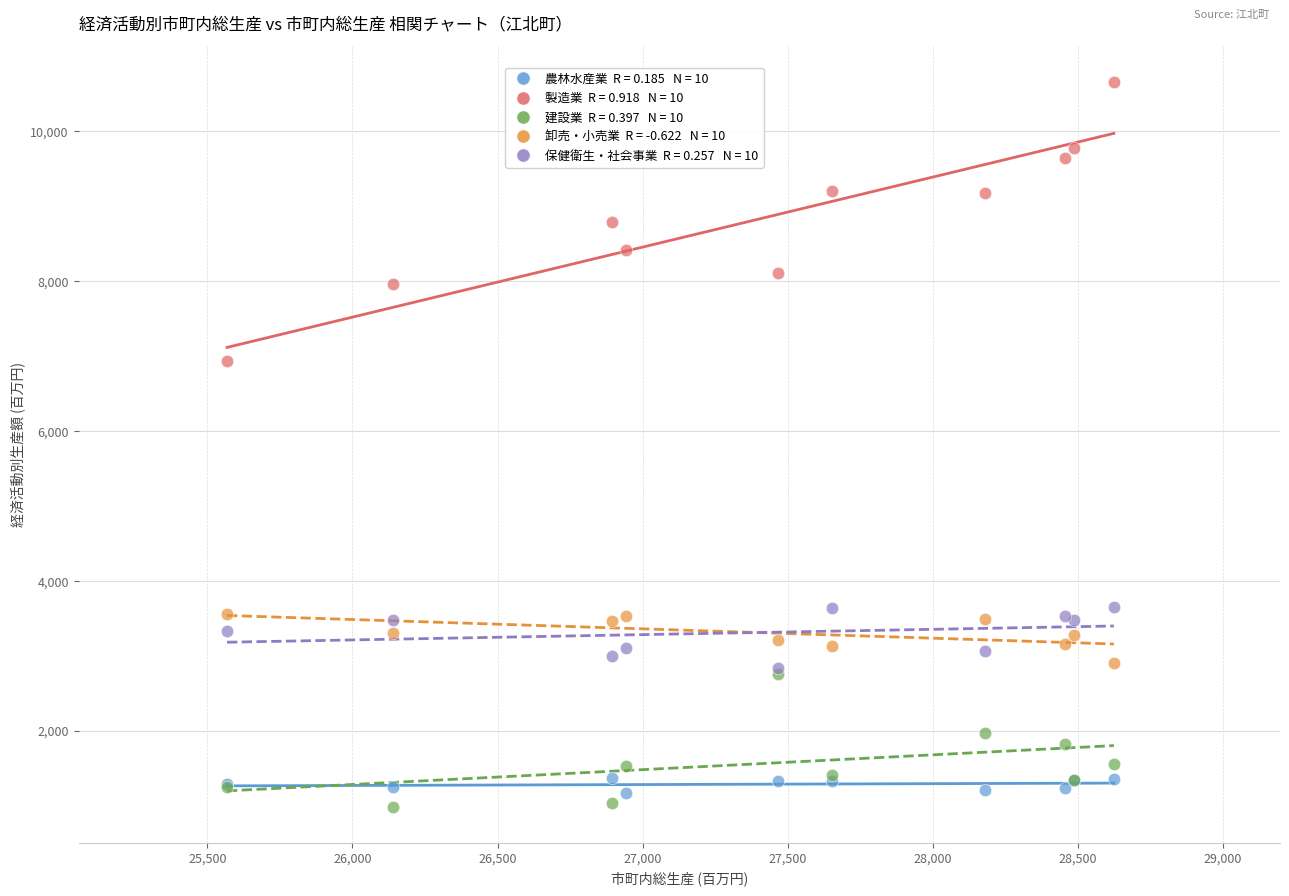

Across all series, what Y value is closest to 5826?

6933.2